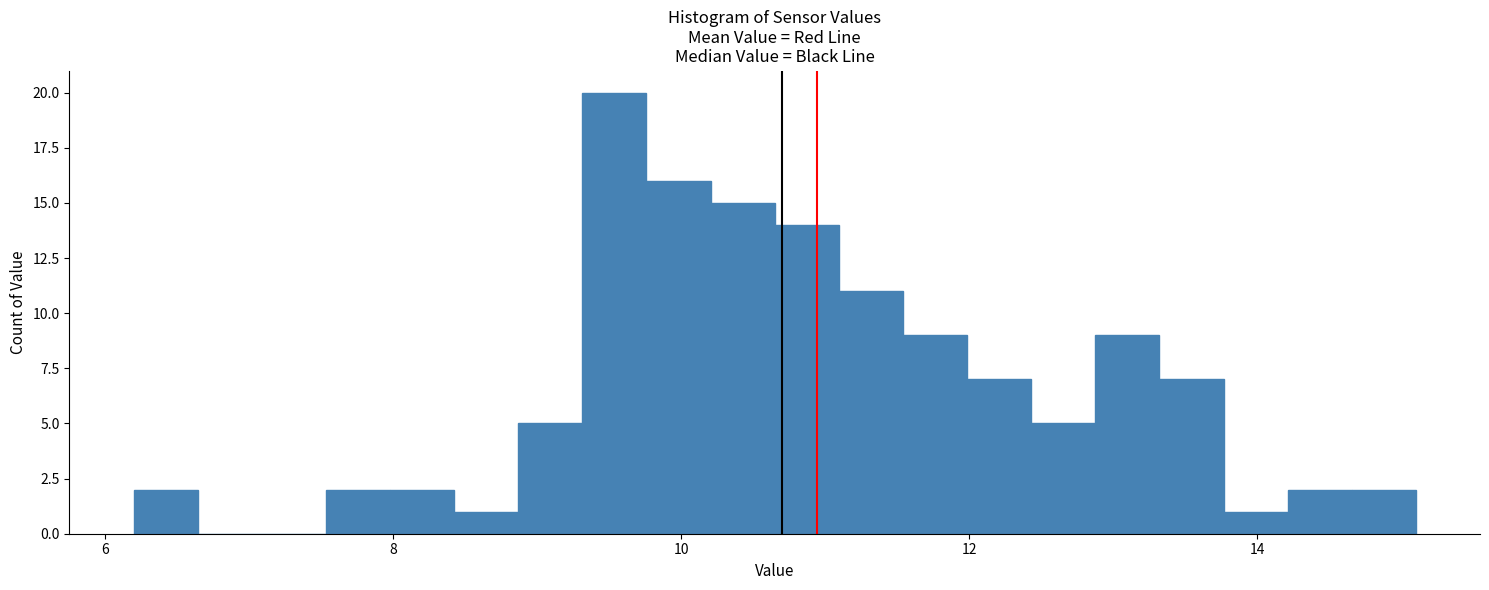

Read against the x-axis, roughly where is the centre of the tallest bar?

9.6